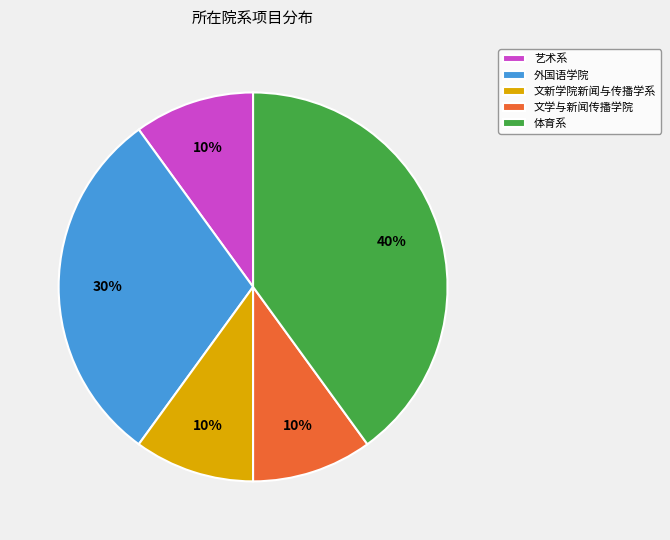

What is the largest slice in the pie chart?

体育系